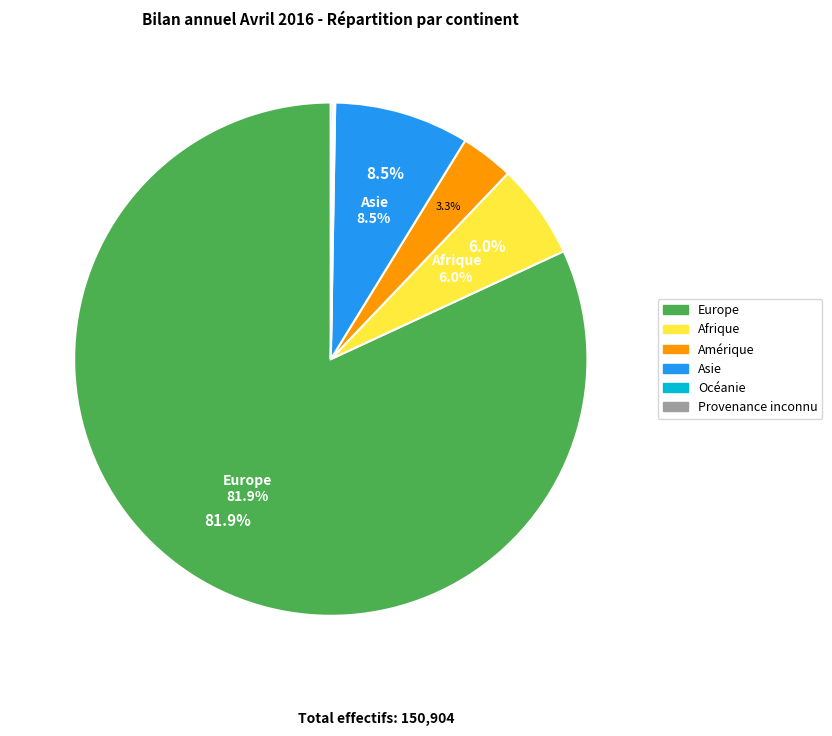

Count the number of slices in the pie.

6